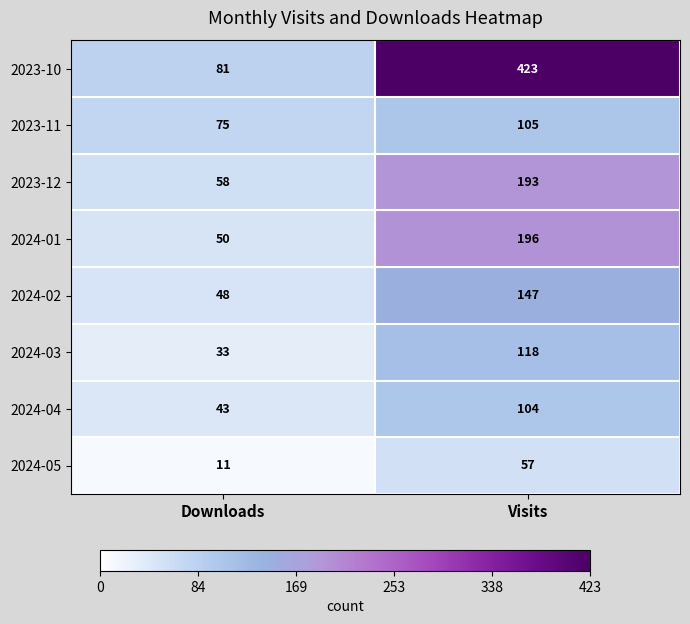

Reading left to right, transcribe all the data shown in this chart.

2023-10: 81	423
2023-11: 75	105
2023-12: 58	193
2024-01: 50	196
2024-02: 48	147
2024-03: 33	118
2024-04: 43	104
2024-05: 11	57